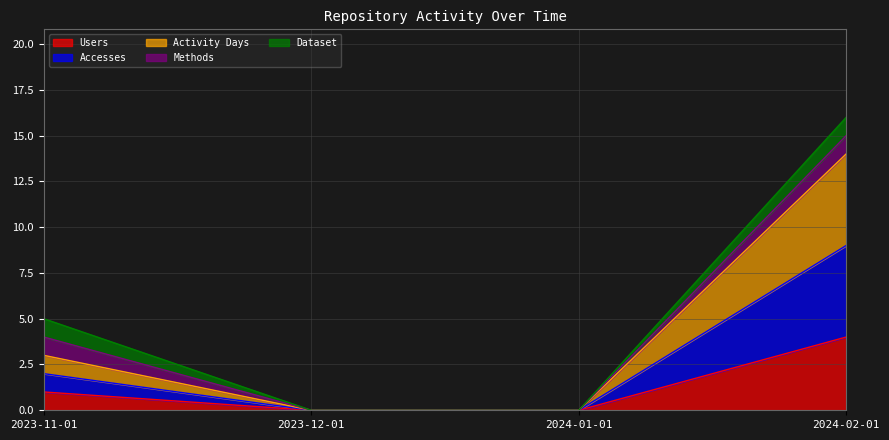

True or false: Accesses and Activity Days intersect in this chart.

False